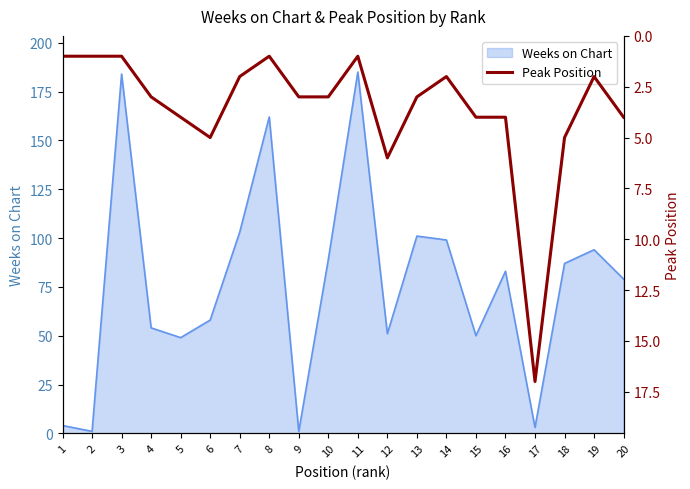

Is it true that the value at 11 is 2?

False